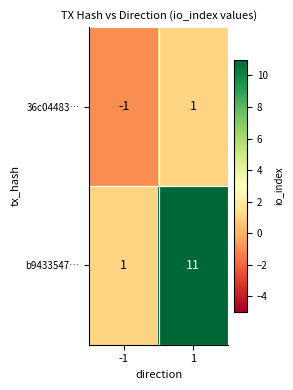

What is the spread (max minus min) of values at 1?

10